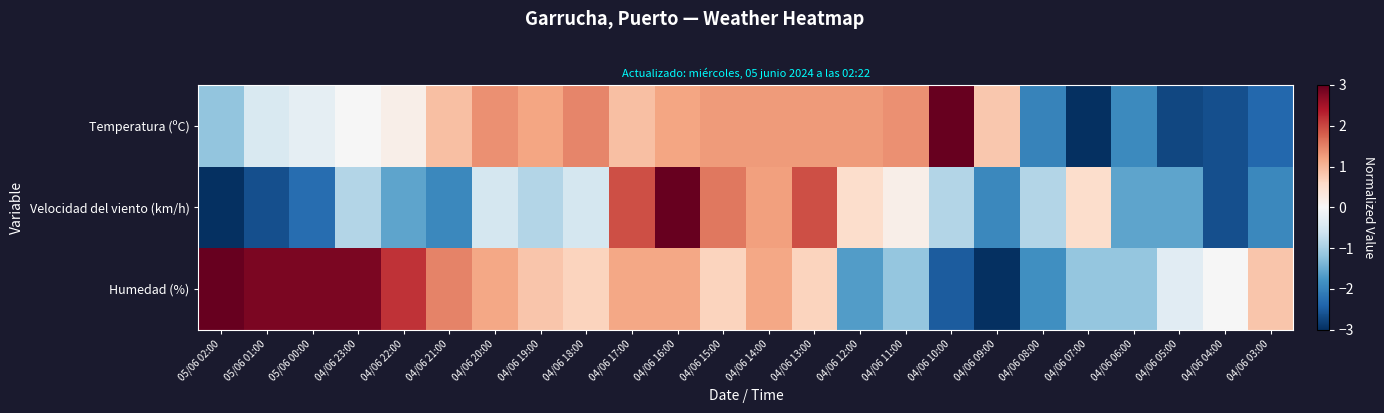

Rank the series by their average value, from lowest to highest.

Velocidad del viento (km/h), Temperatura (ºC), Humedad (%)